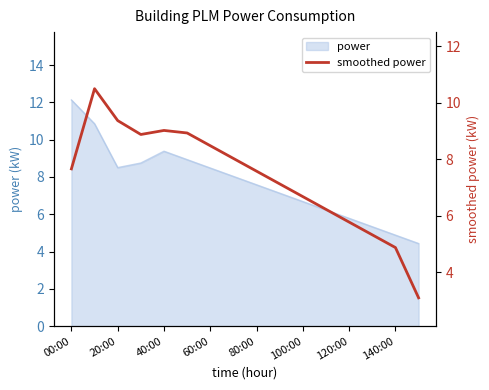

What position from the right is 120:00?

4